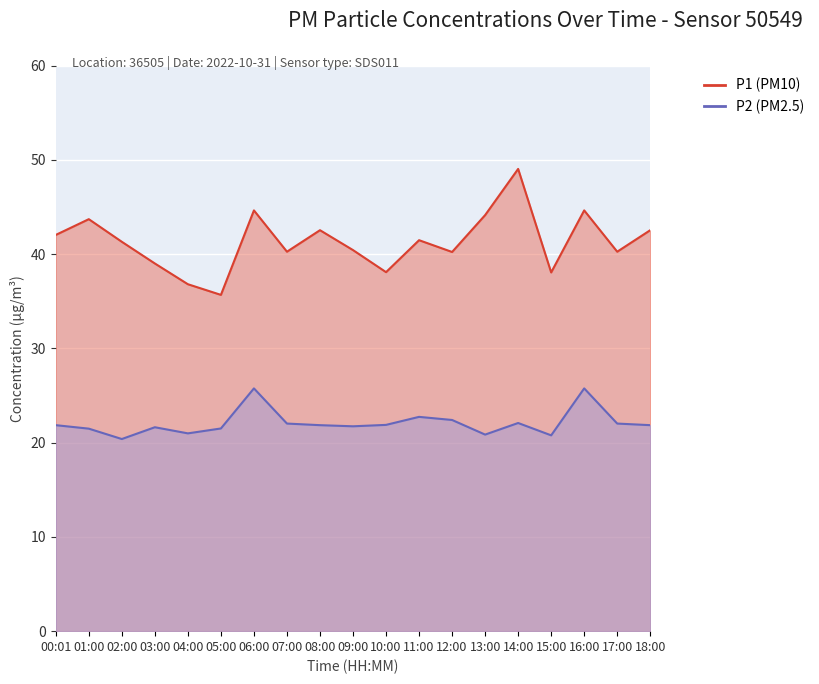

What is the minimum value shown in the chart?

20.4